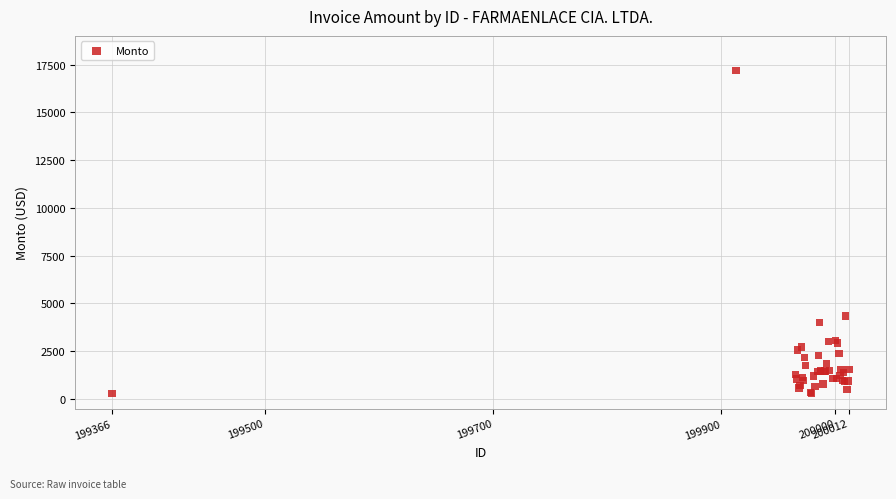

What Y value in the scatter plot is closest to 8741?

4335.4